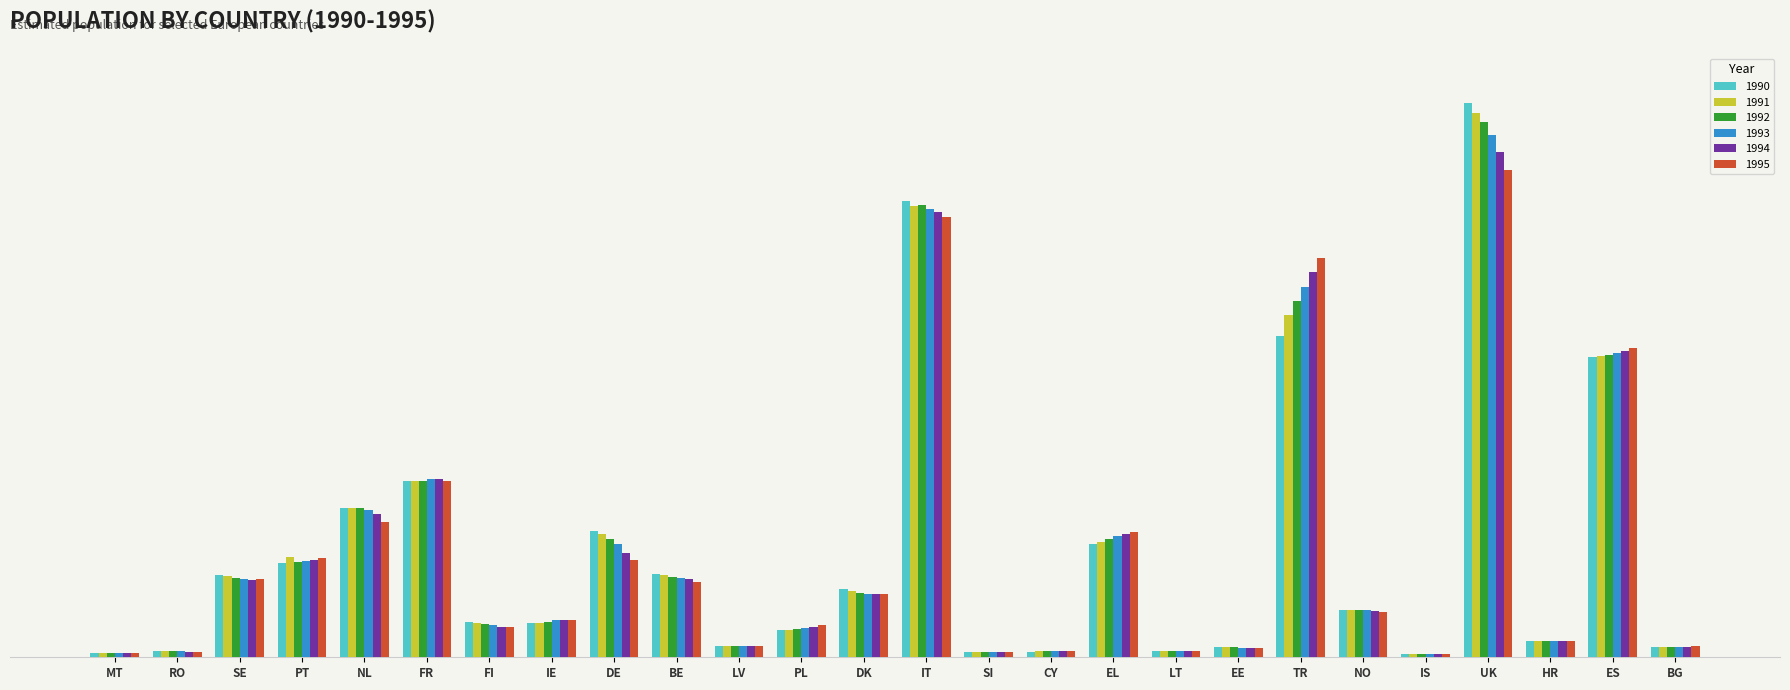

What is the minimum value for 1991?

10210